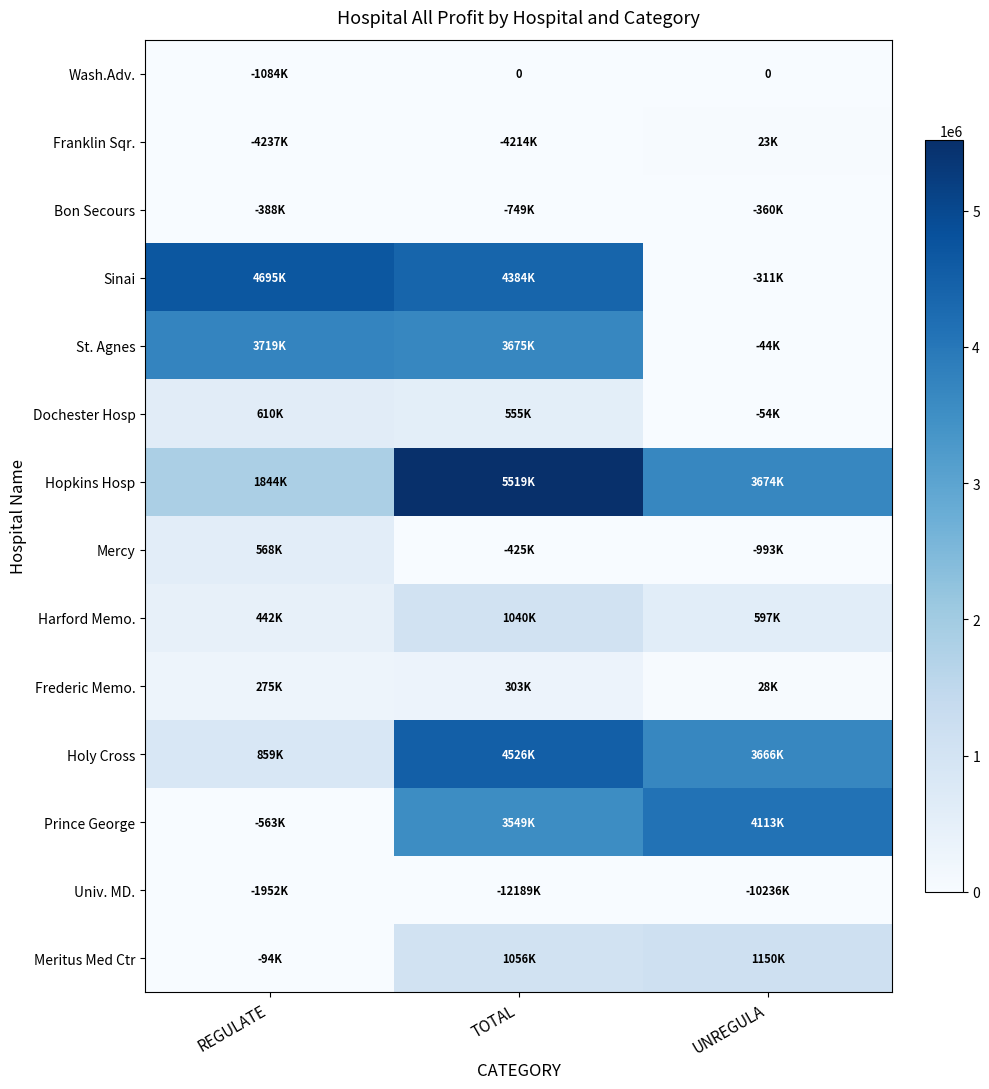

At how many categories does at least one series exceed 5362972?

1